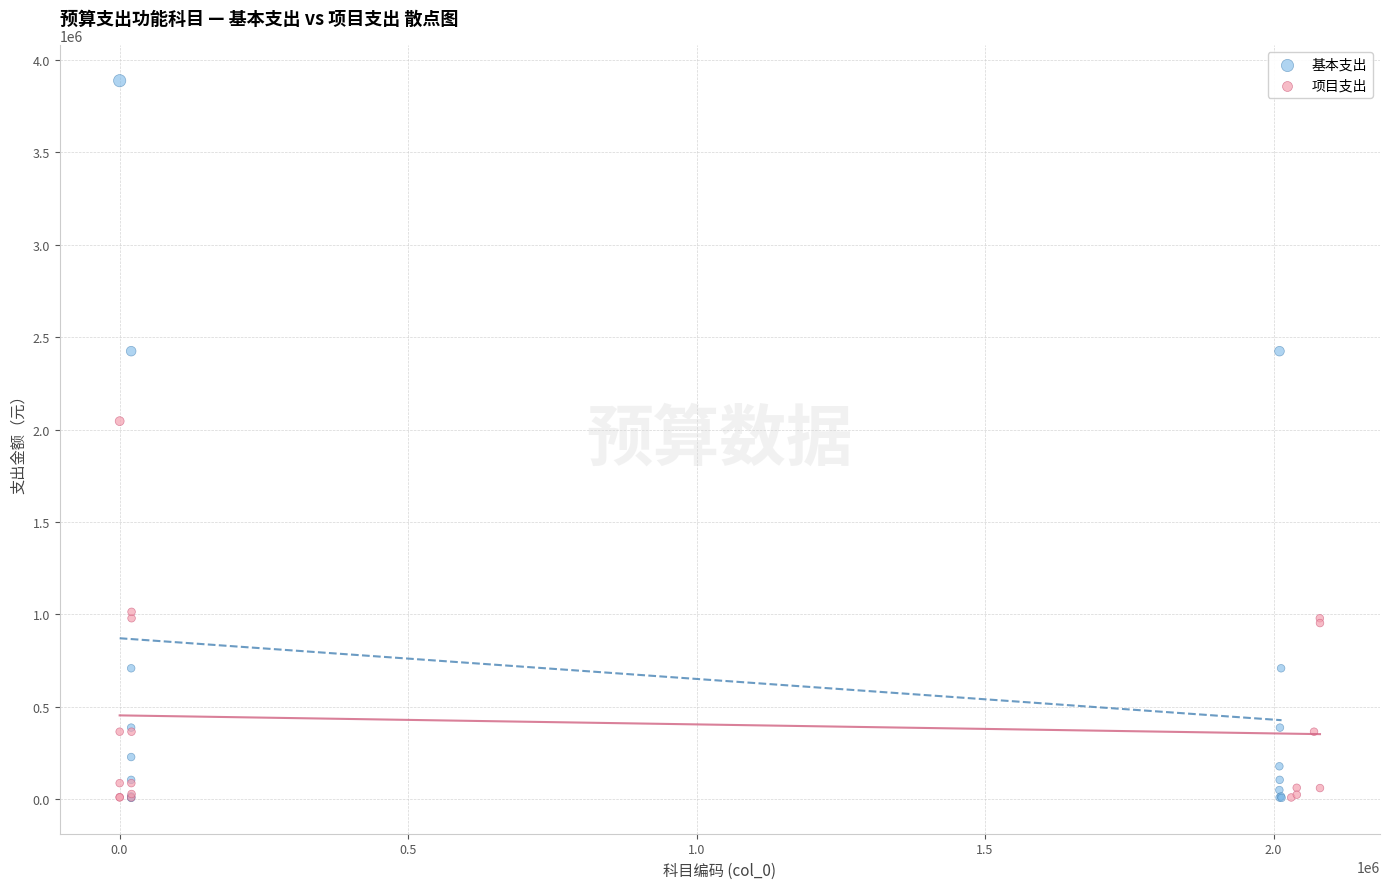

What are all the series names shown in the legend?

基本支出, 项目支出